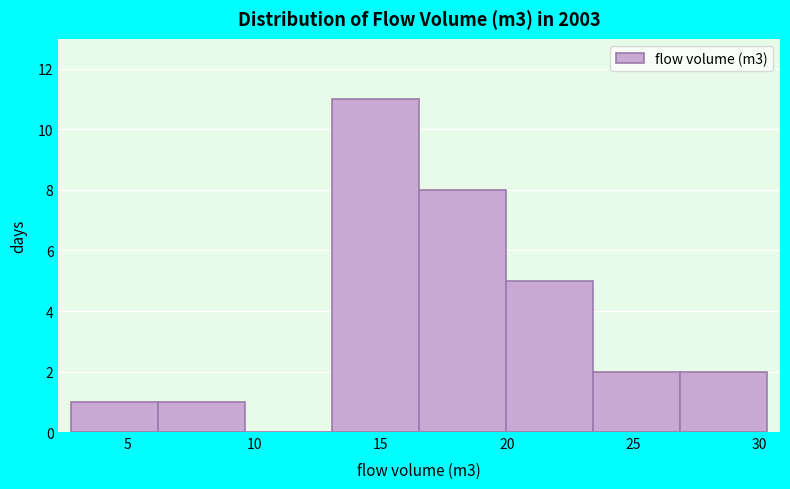

Reading left to right, list every bar in this chart as the range it spans on the x-axis followed by its height. Neither the bar edges nor the heights are printed on the chart, so give them approximately, as read against the axes.

3.0 to 6.0: 1
6.0 to 9.5: 1
9.5 to 13.0: 0
13.0 to 16.5: 11
16.5 to 20.0: 8
20.0 to 23.5: 5
23.5 to 27.0: 2
27.0 to 30.5: 2